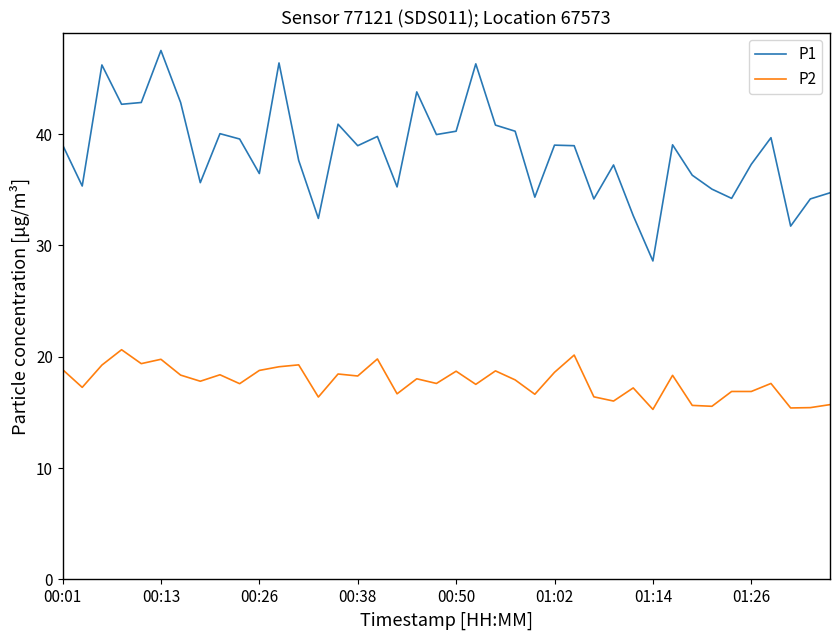

True or false: P2 and P1 intersect in this chart.

False